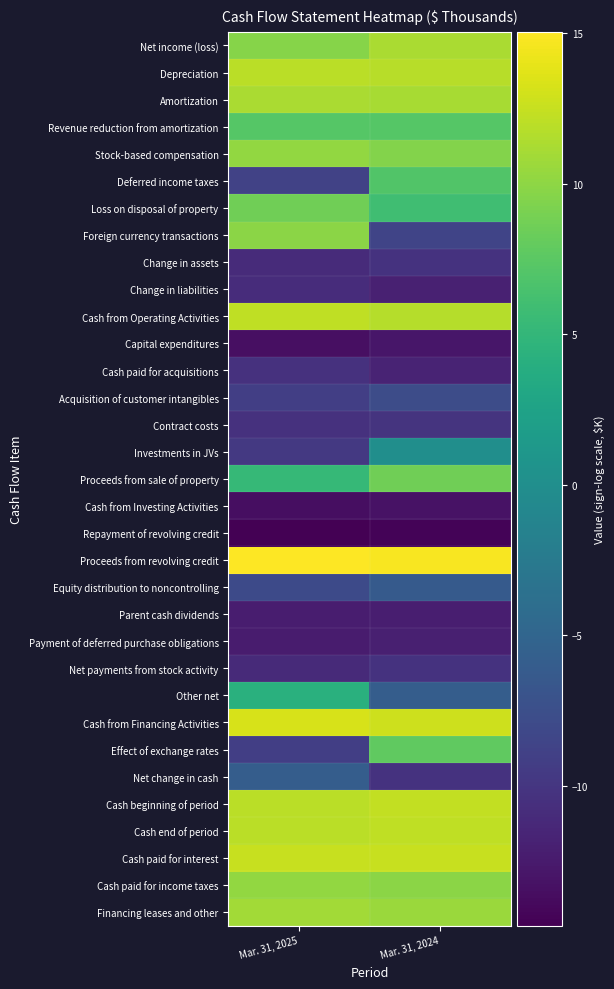

At how many categories does at least one series exceed -11?

2